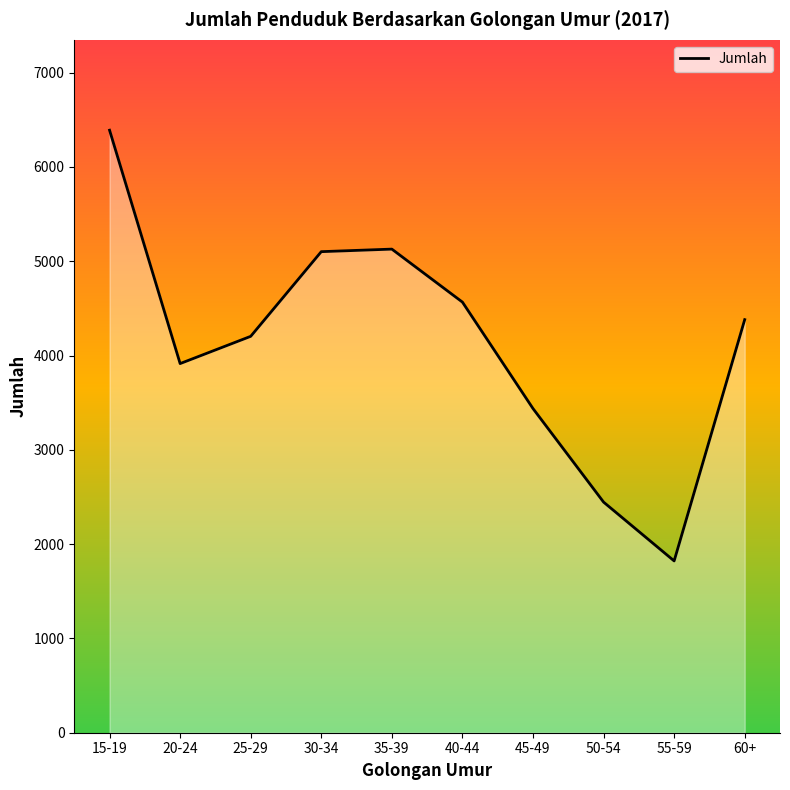

What is the difference between the maximum and minimum values?

4568